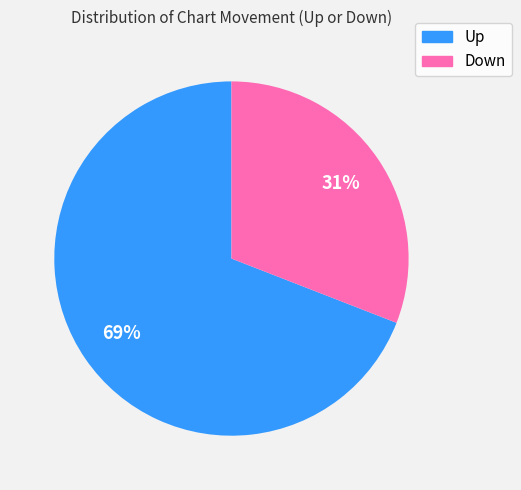

How many slices are in this pie chart?

2